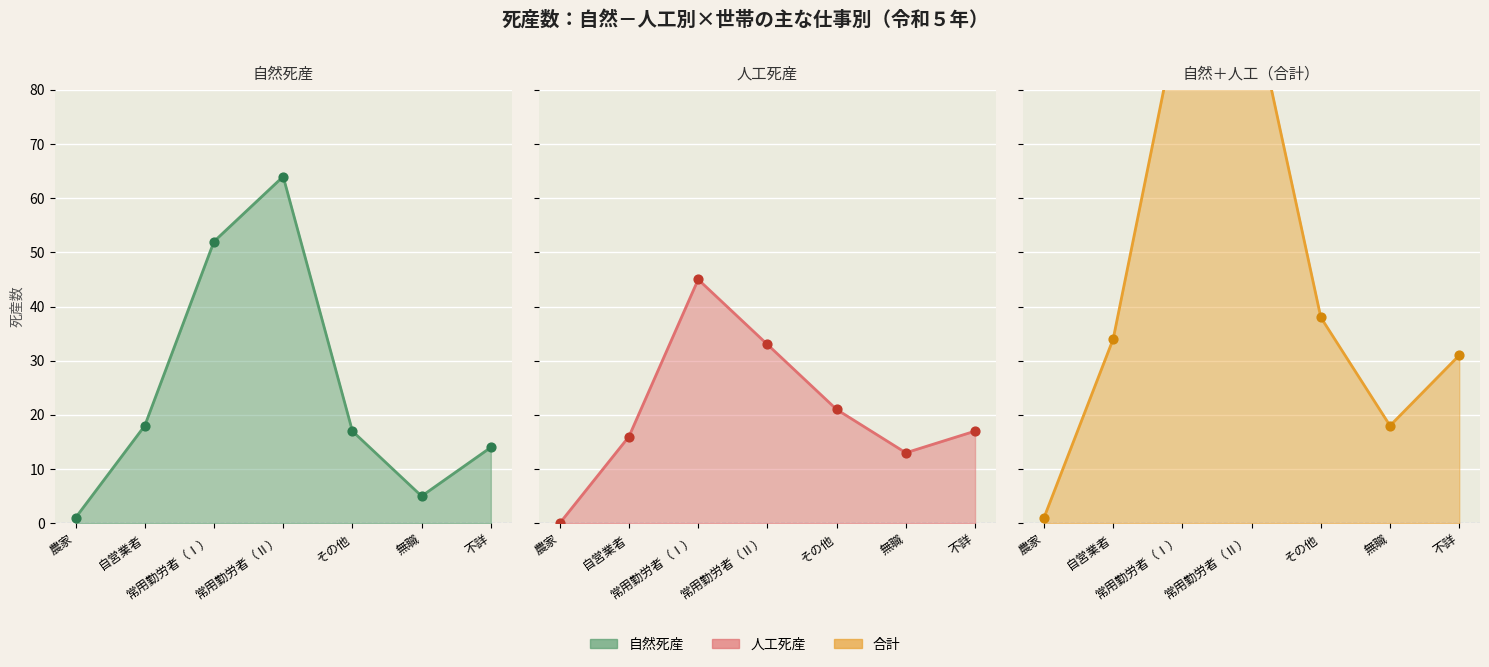

What is the total value across all series at 不詳?

124